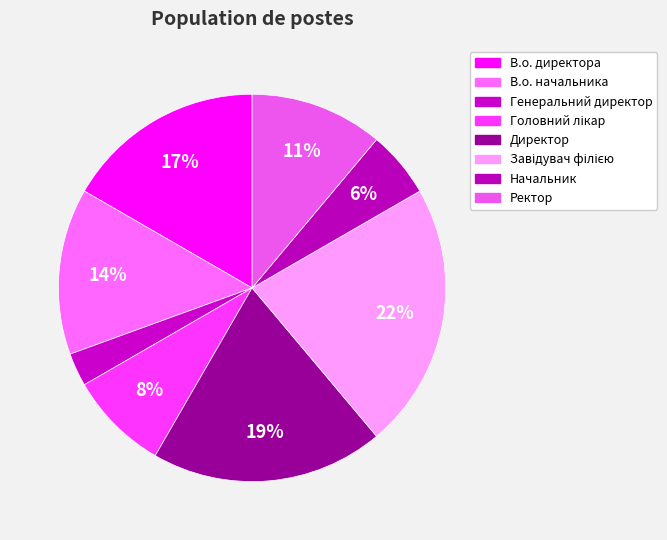

How many slices are in this pie chart?

8